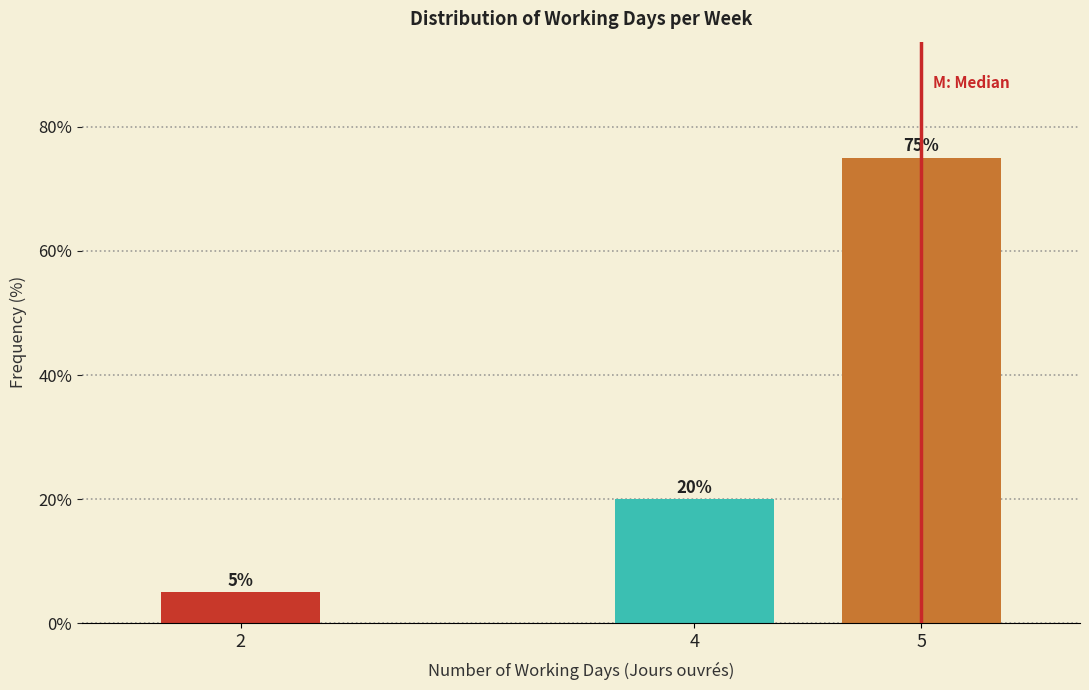

Reading right to left, extract all data points from this chart.

75	20	5